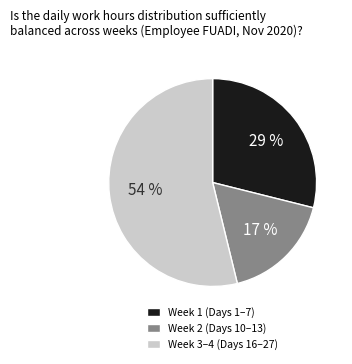

How many segments does this pie chart have?

3